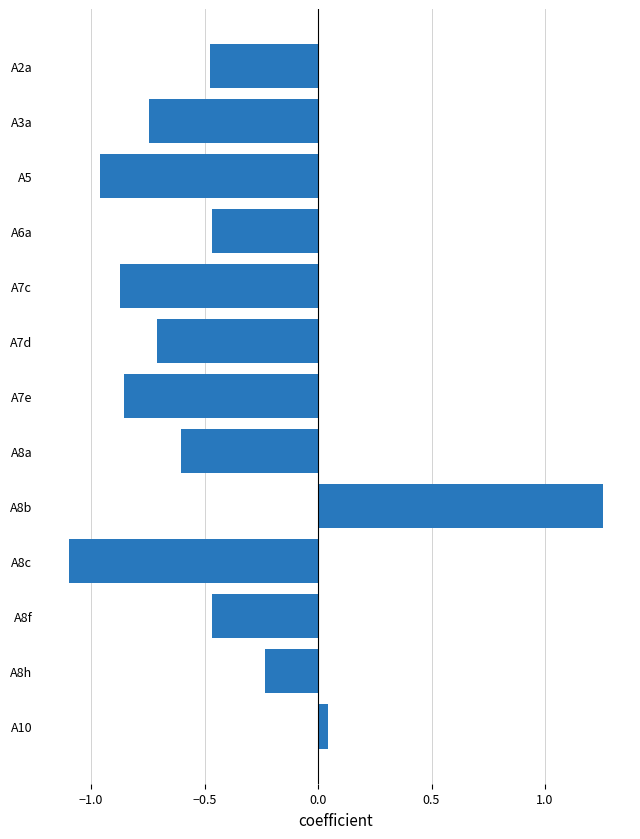

Count the number of data series in this chart.

1